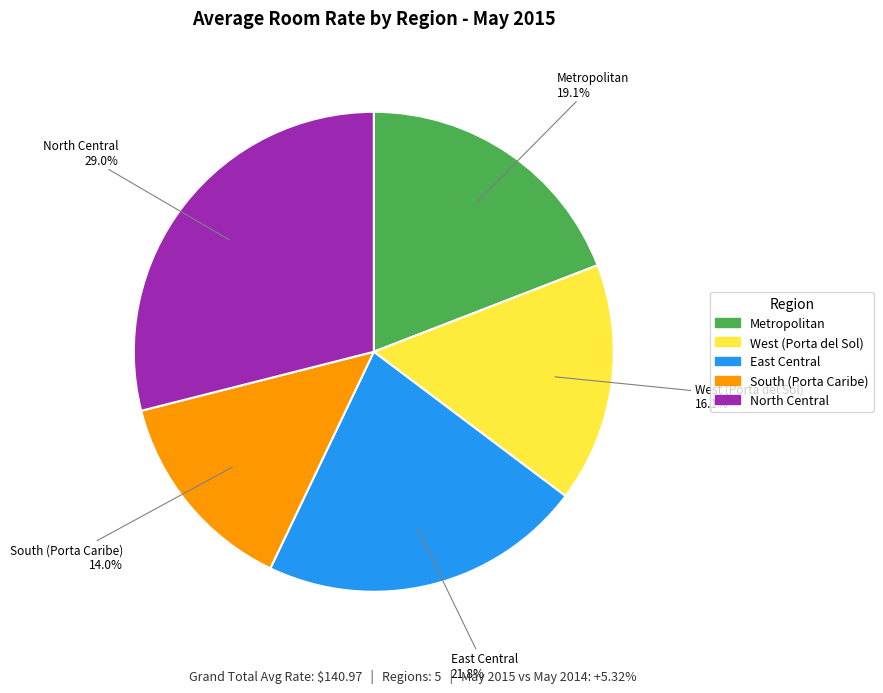

Is West (Porta del Sol) the majority of the pie?

No